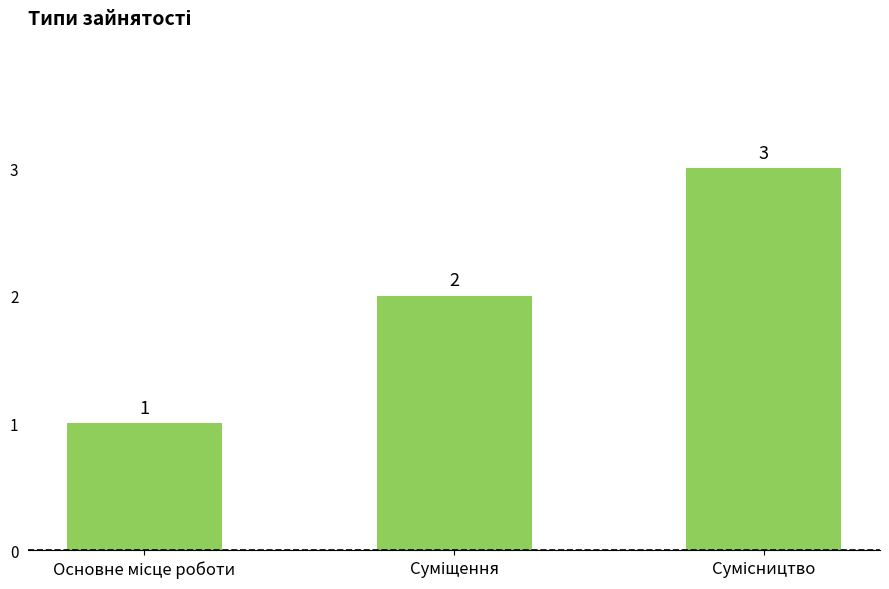

What is the value of the 1st bar from the left?

1